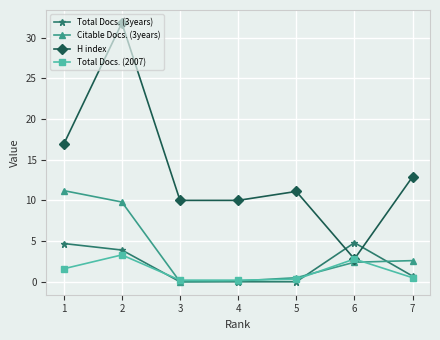

What value does the Total Docs. (2007) series have at 2?

3.3